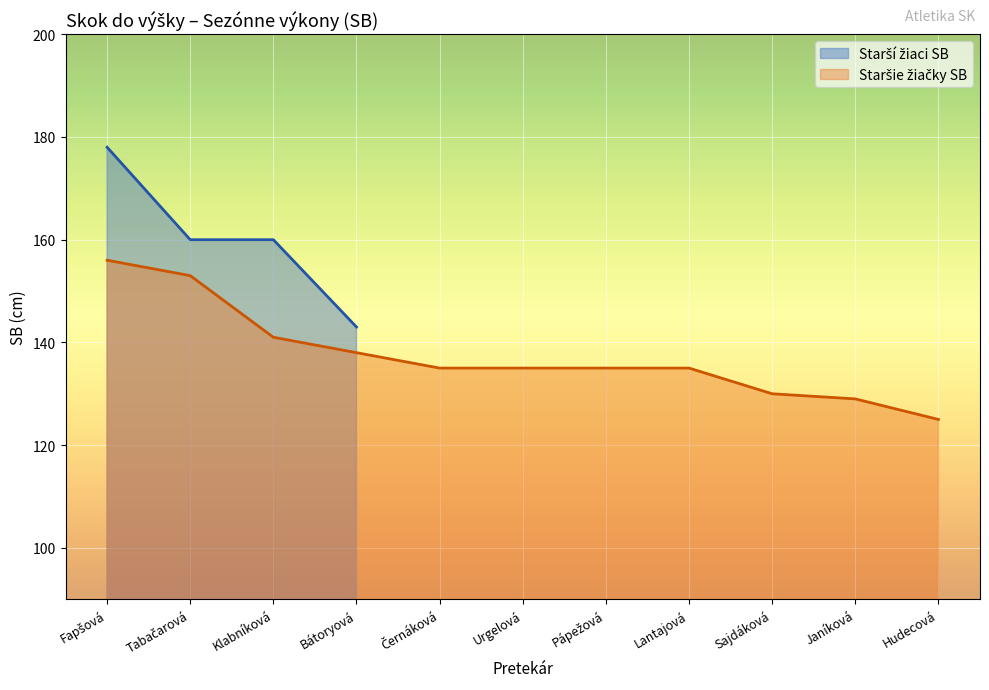

What is the label of the 3rd point from the left?

Klabníková